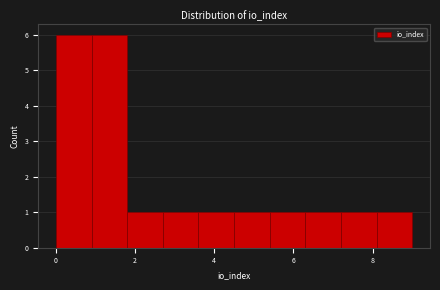

What is the height of the bar covering 7.2 to 8.1 on the x-axis? Neither the bar edges nor the heights are printed on the chart, so give them approximately, as read against the axes.

1